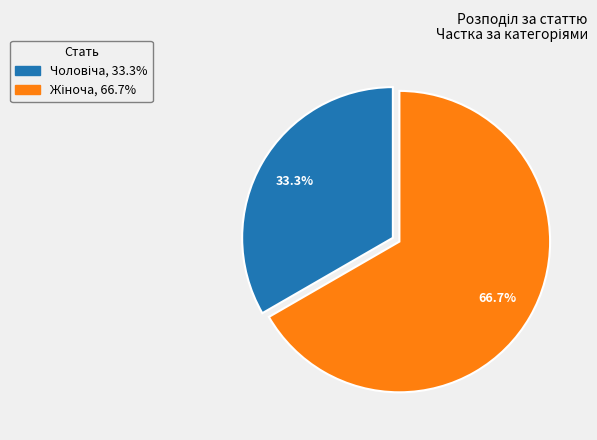

To the nearest percent, what is the difference between the largest and smallest slice percentages?

33%